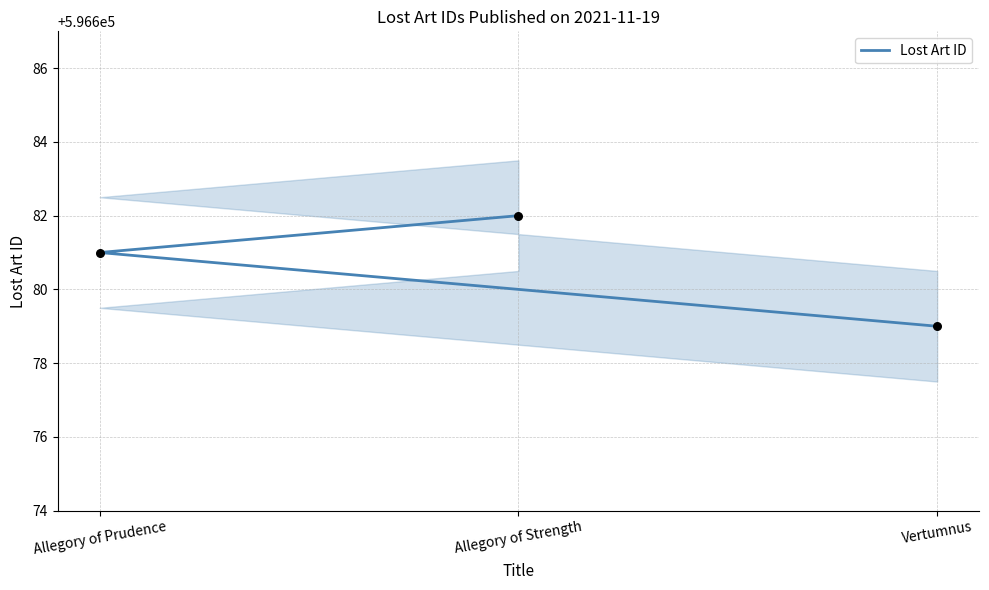

Approximately how many times larger is the value at Allegory of Prudence compared to Vertumnus?

1.0